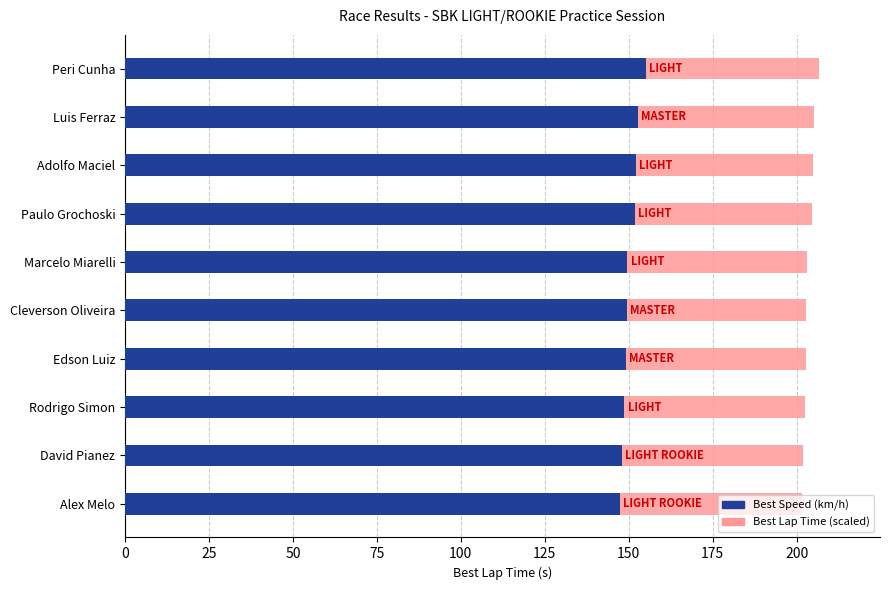

What is the total value across all series at David Pianez?

202.0